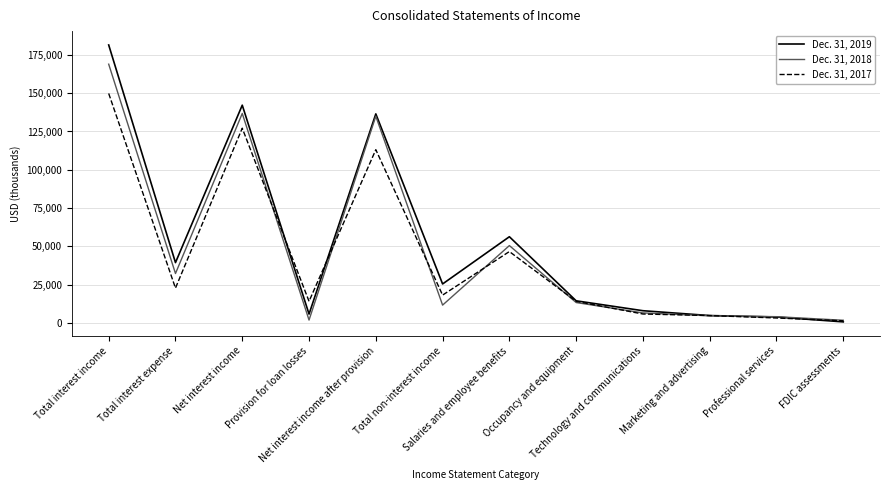

Rank the series by their average value, from lowest to highest.

Dec. 31, 2017, Dec. 31, 2018, Dec. 31, 2019